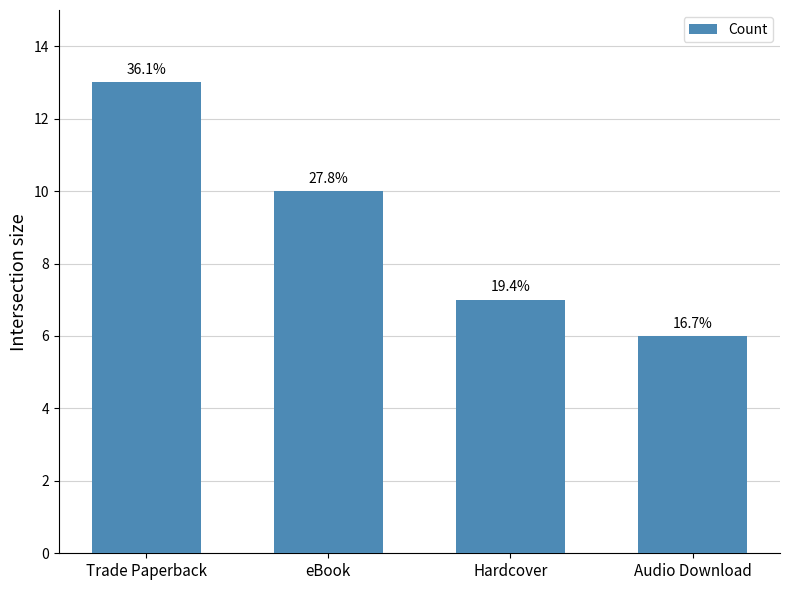

List the labels in order of value, largest first.

Trade Paperback, eBook, Hardcover, Audio Download